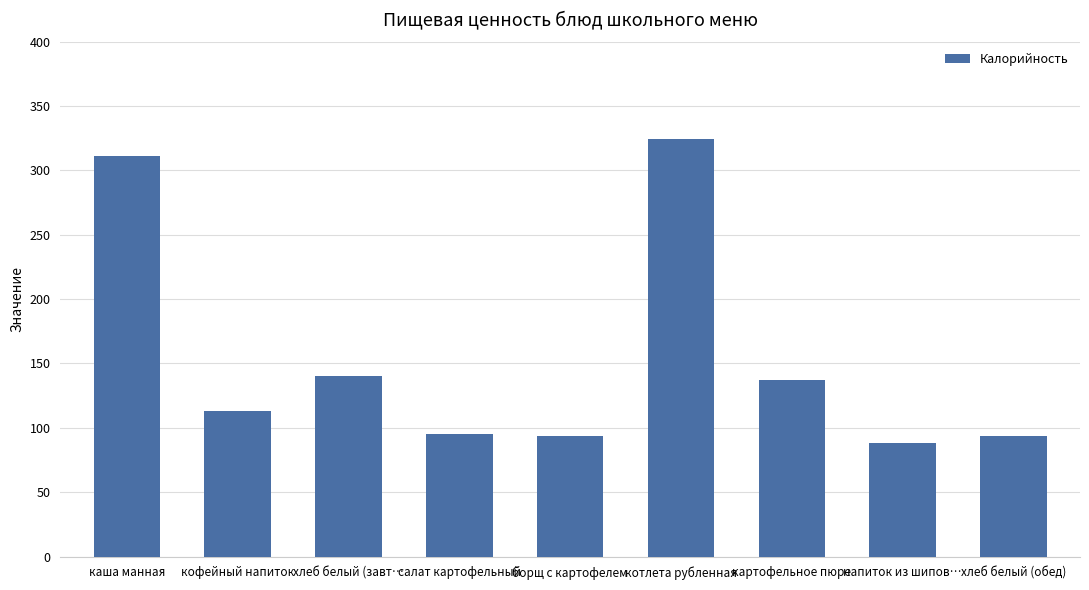

How many data points are above 113?

5